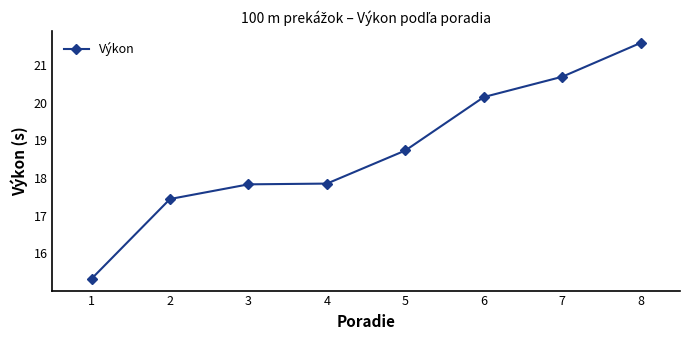

True or false: the data shows 26.7 at 6.

False